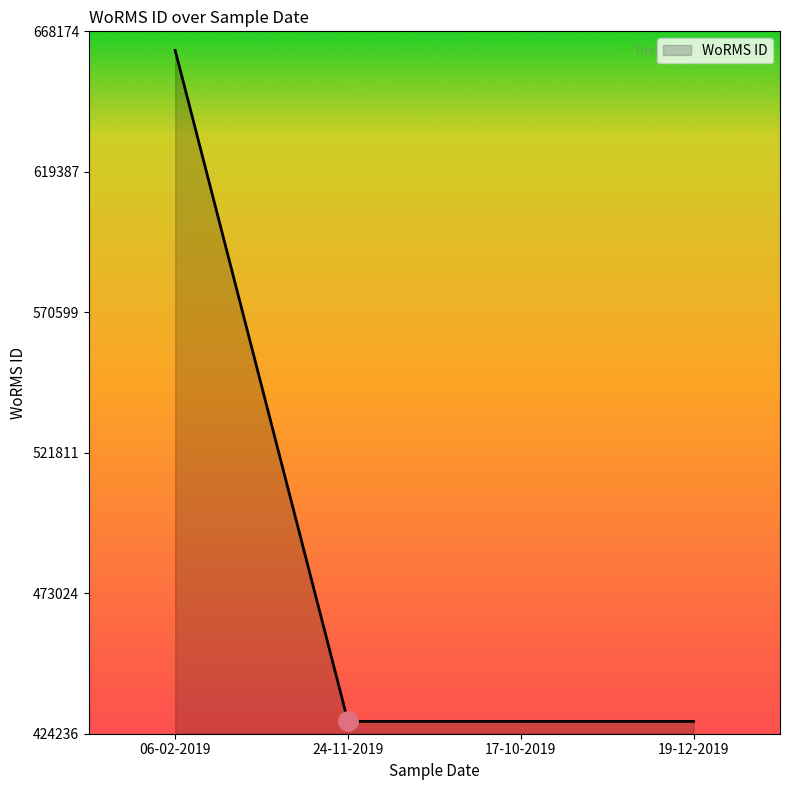

Reading left to right, transcribe all the data shown in this chart.

06-02-2019=661559	24-11-2019=428522	17-10-2019=428522	19-12-2019=428522